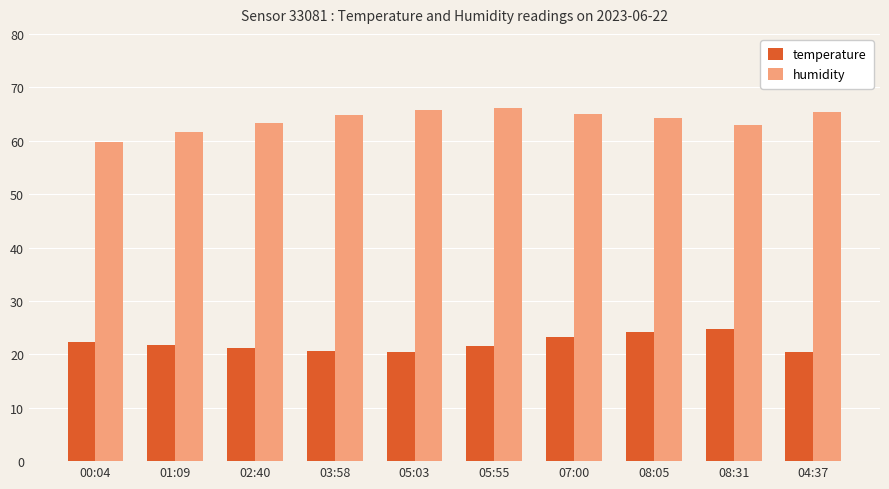

At how many categories does at least one series exceed 26?

10